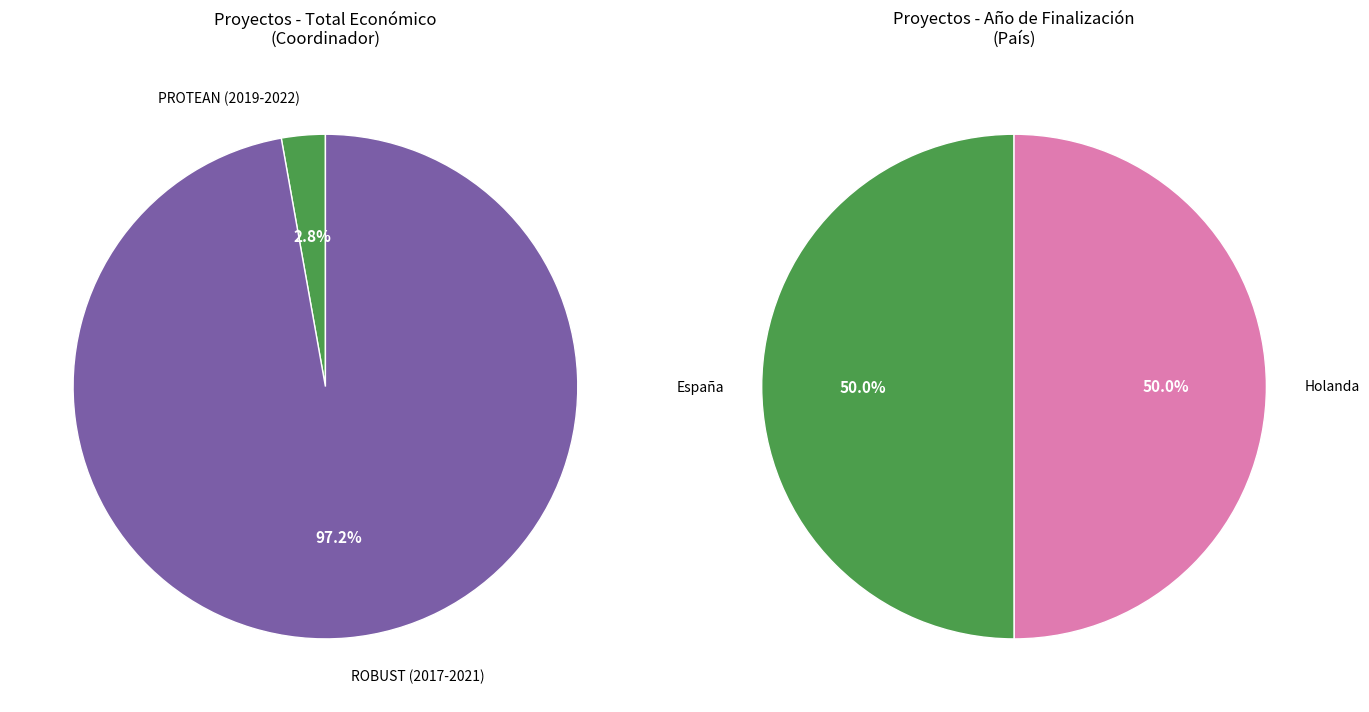

Do ROBUST (2017) and PROTEAN (2019) together represent more than half of the pie?

Yes